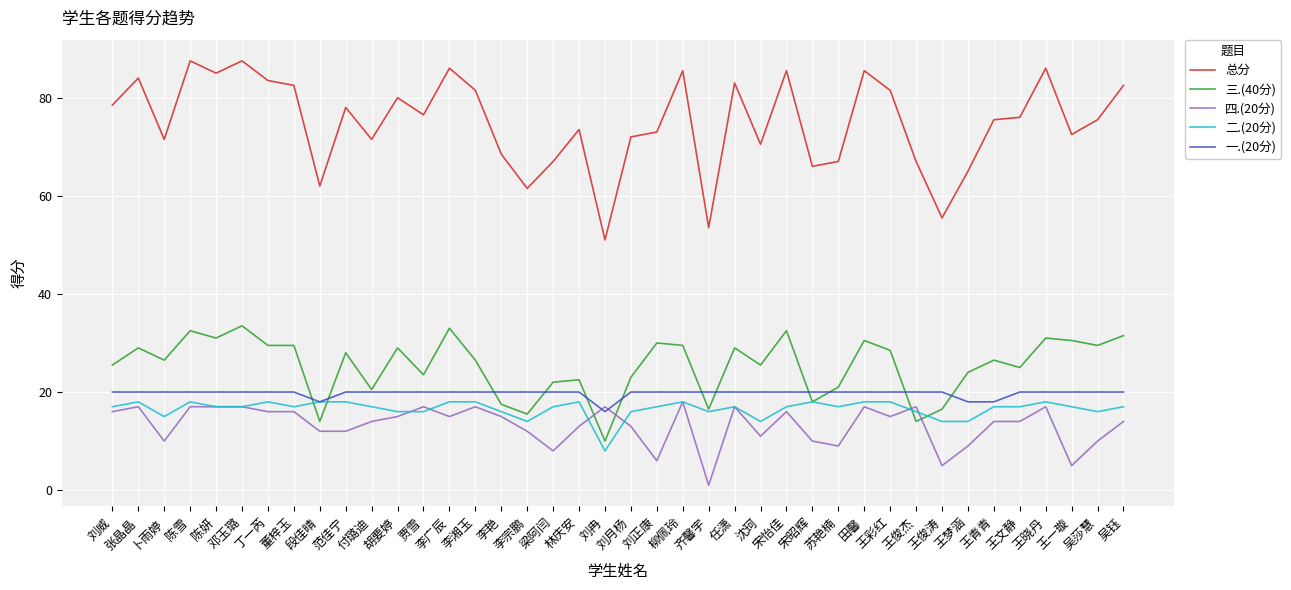

How many lines are shown in the chart?

5